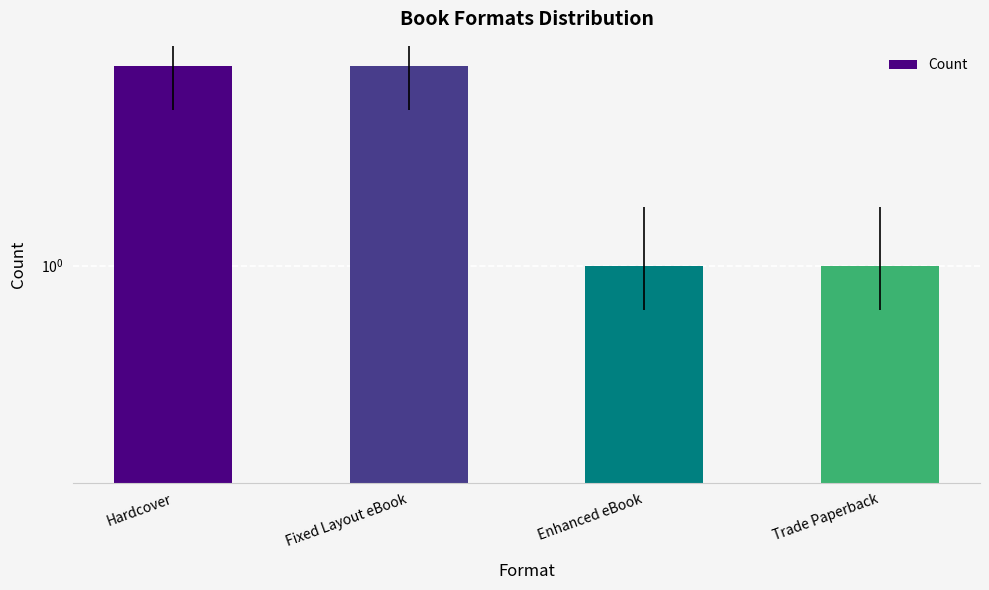

True or false: the data shows 1 at Enhanced eBook.

True